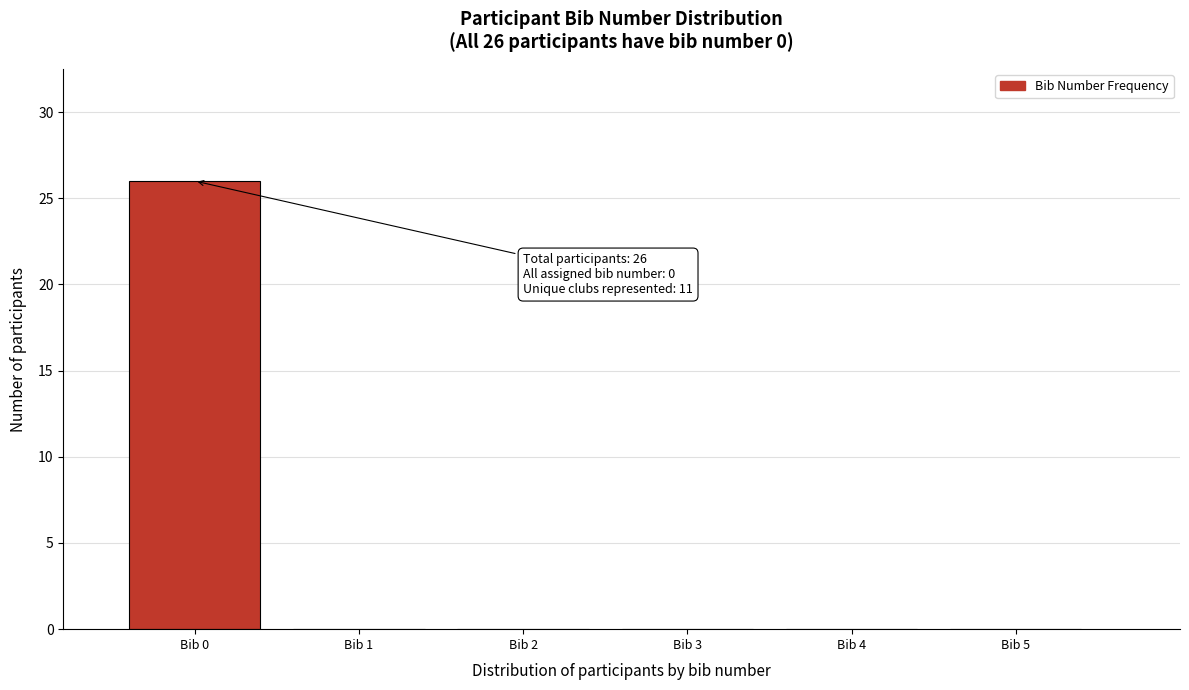

Which range on the x-axis has the tallest bar?

-0.5 to 0.5